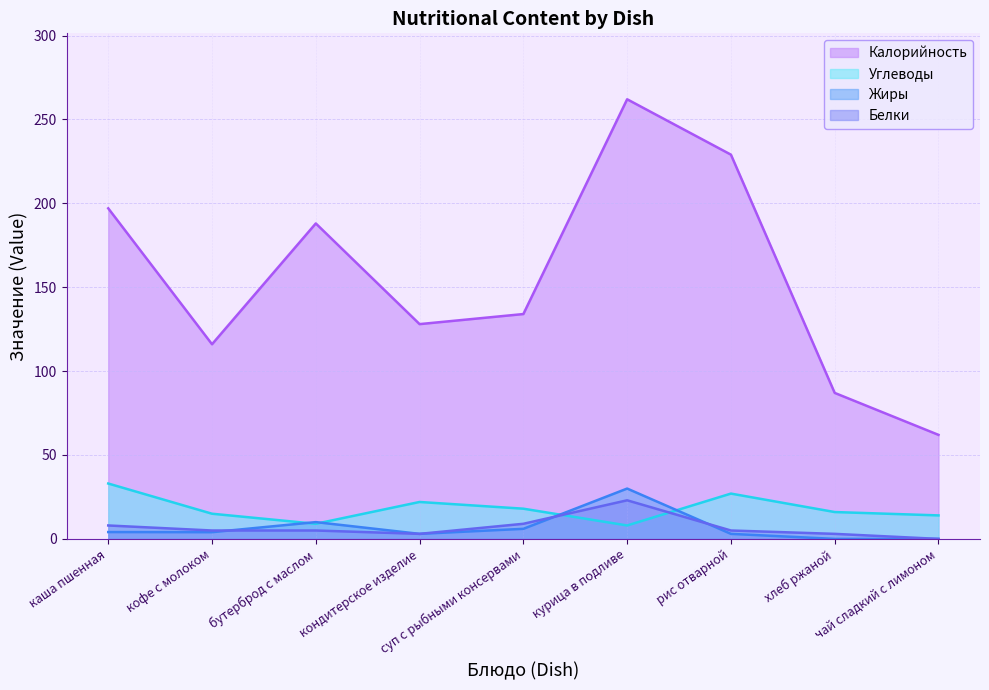

At which category does the chart reach its minimum across all series?

чай сладкий с лимоном